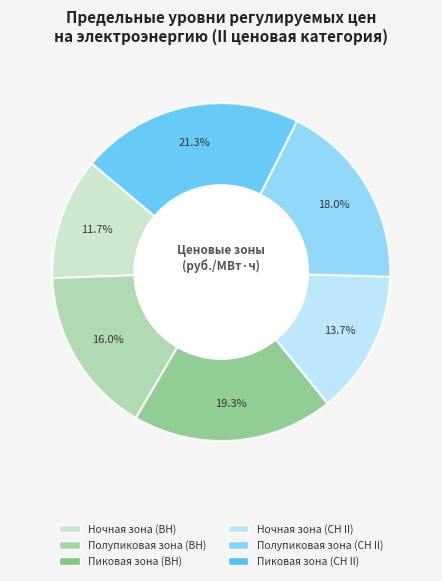

Which slice is the smallest?

Ночная зона (ВН)